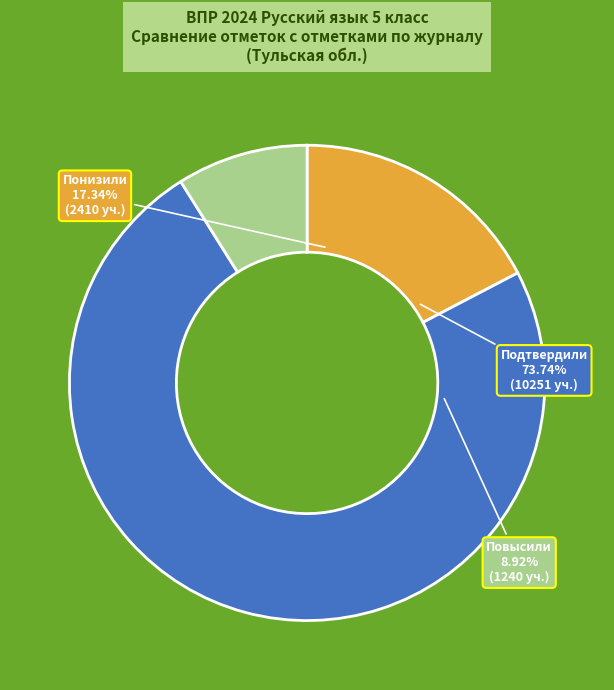

Approximately how many times larger is the value at Понизили compared to Подтвердили?

0.2